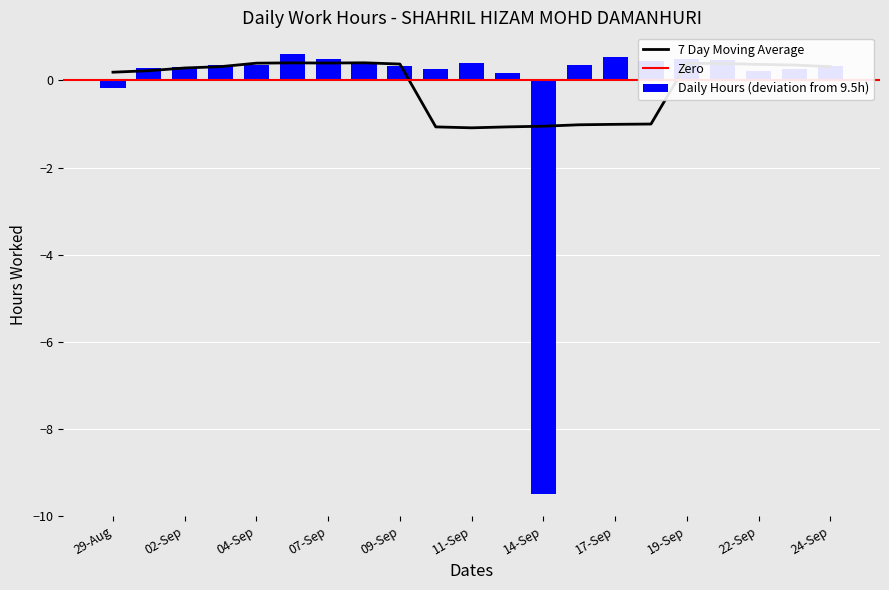

What is the smallest value displayed?

-9.5